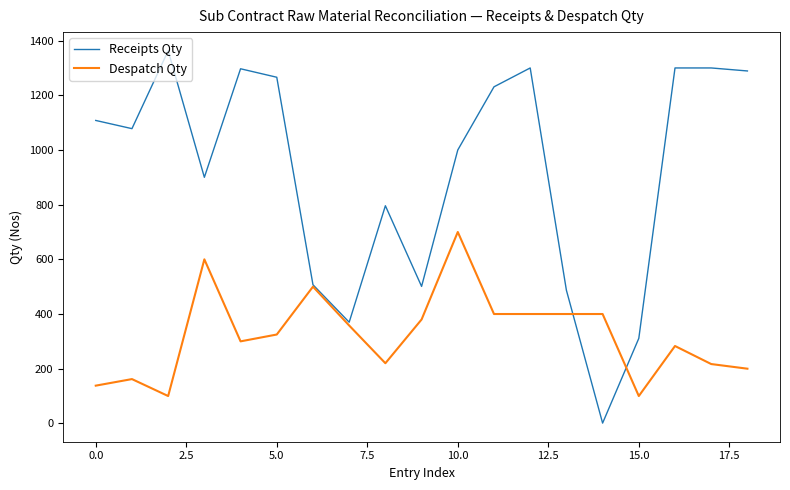

Which series has the largest total across all categories?

Receipts Qty